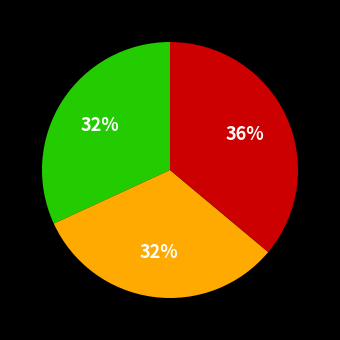

How many slices are in this pie chart?

3